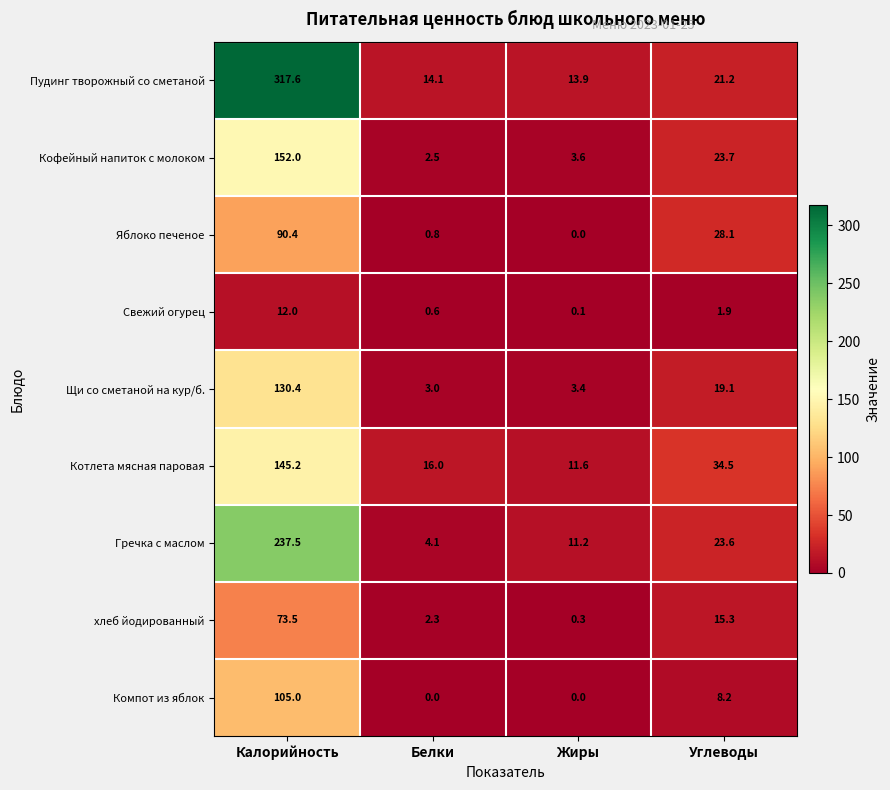

At which category does the chart reach its peak across all series?

Калорийность